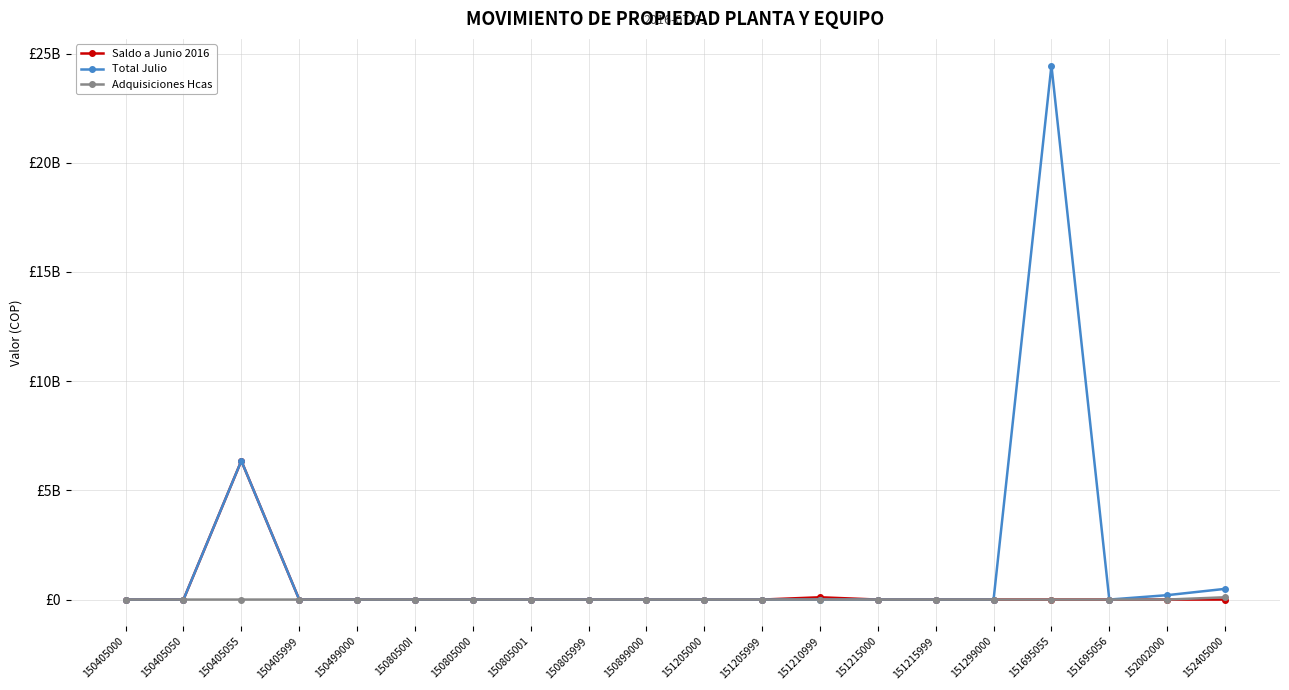

Between 151215999 and 152002000, which series saw the biggest shift?

Total Julio